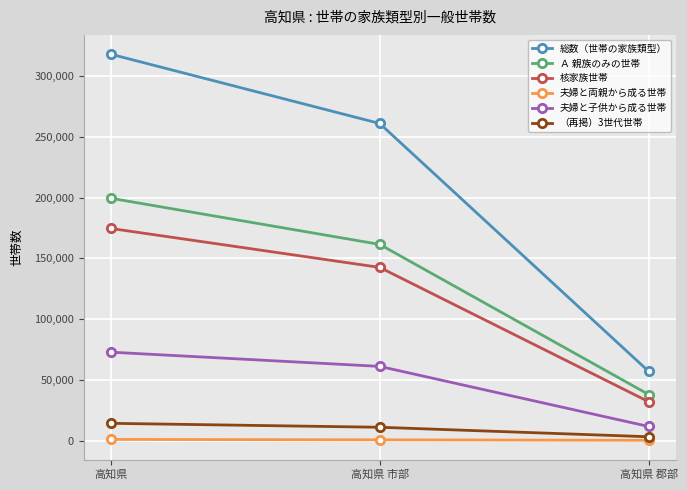

What is the difference between the （再掲）3世代世帯 values at 高知県 郡部 and 高知県 市部?

7819